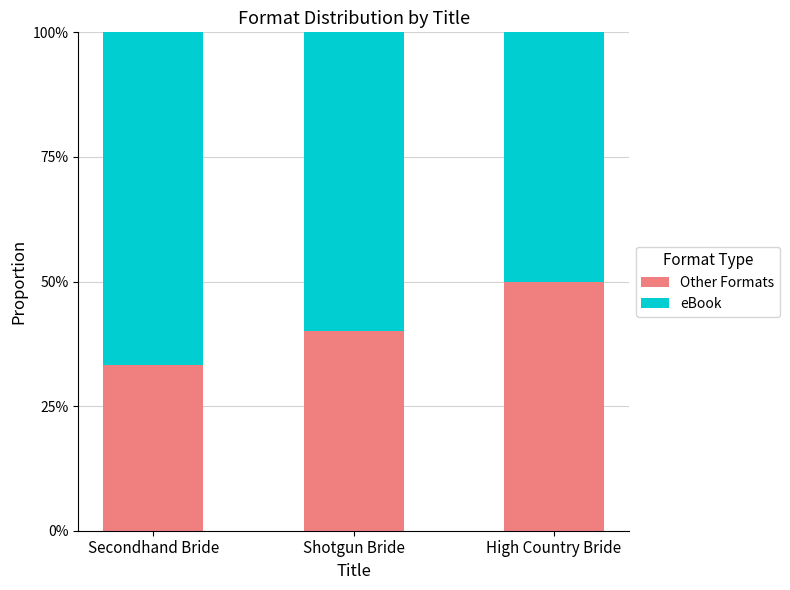

Are the bars grouped side by side (vs. stacked)?

No